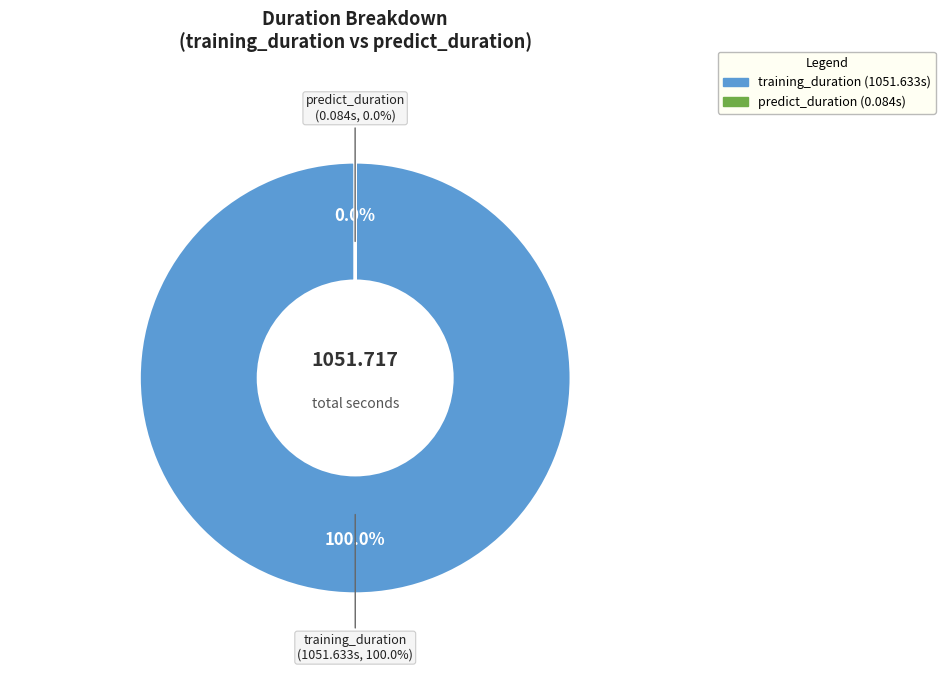

Count the number of slices in the pie.

2